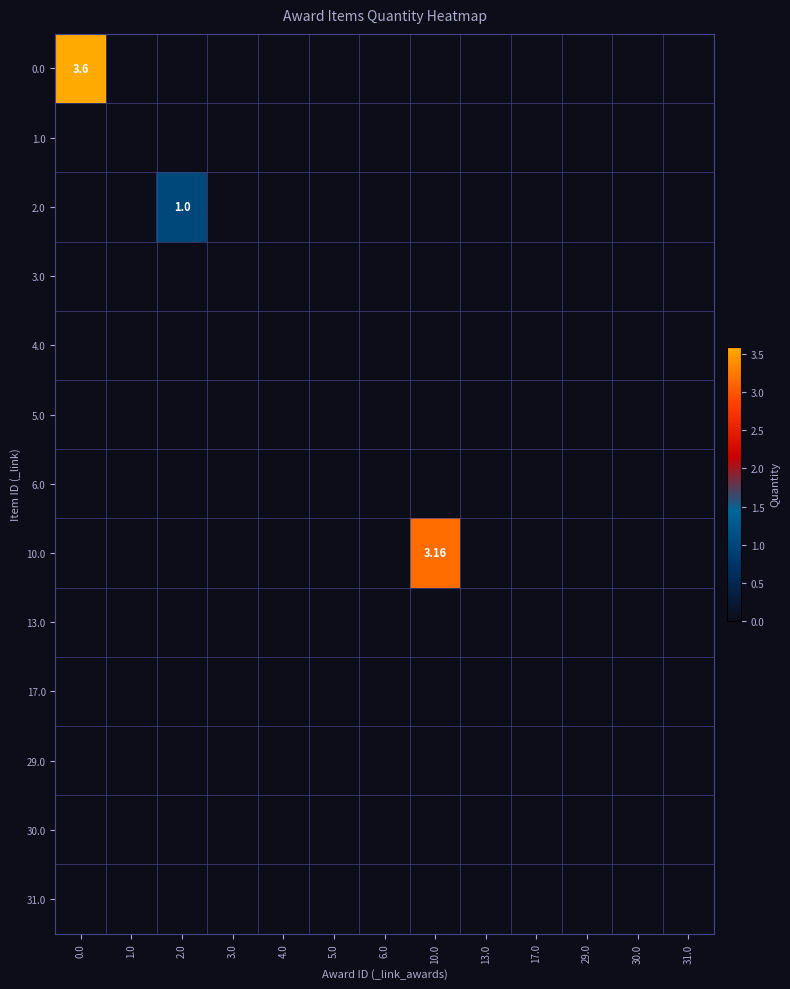

True or false: 13.0 has a value of 0.0 at 0.0.

True